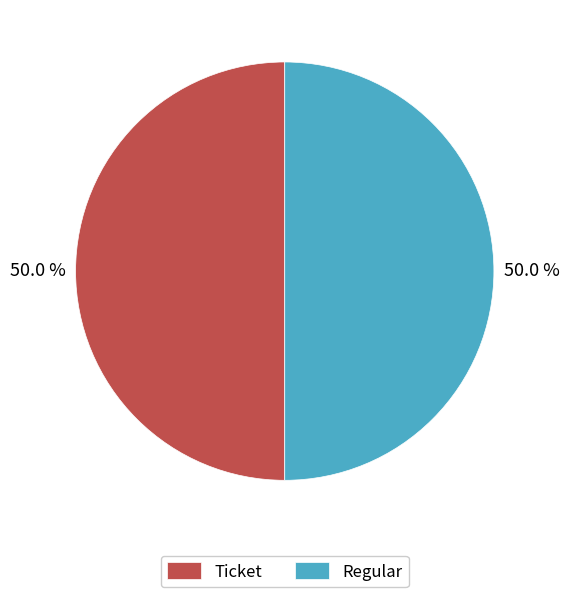

What percentage is NOT represented by Ticket?

50.0%